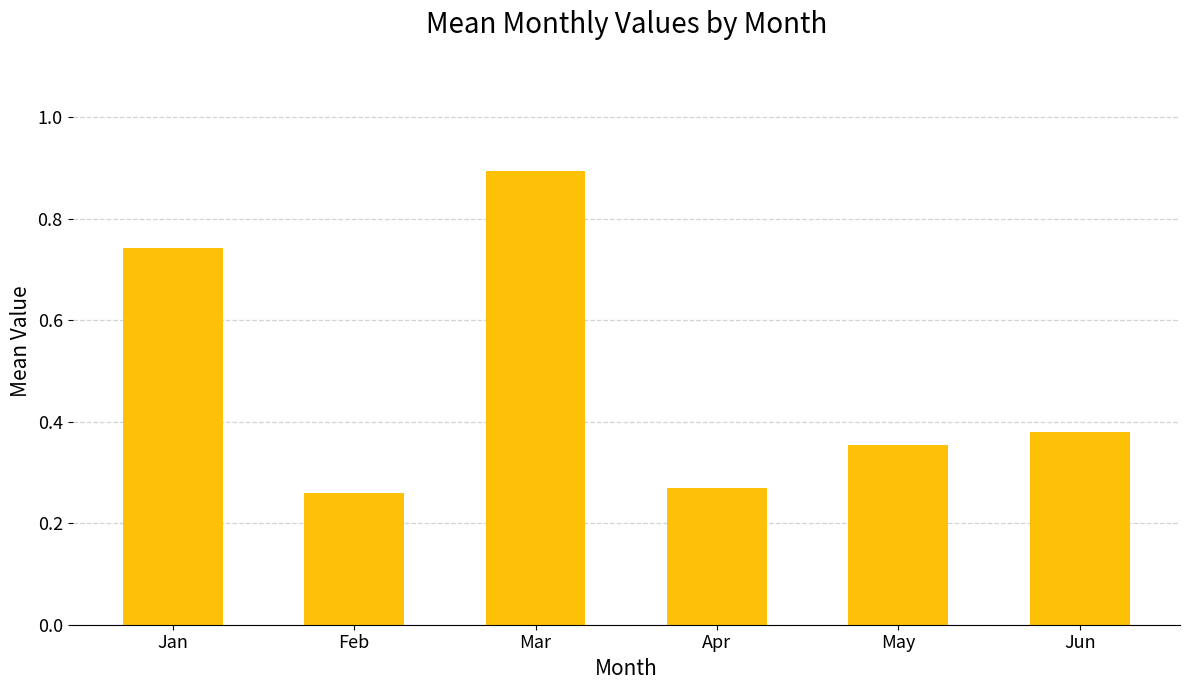

The value at Jun is 0.1. True or false?

False